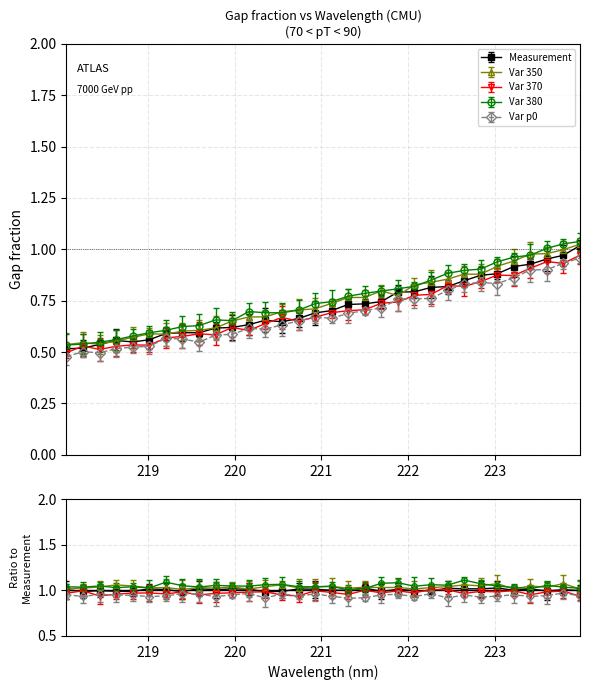

How many interior local valleys (lower than both neighbors) does the data have?

2